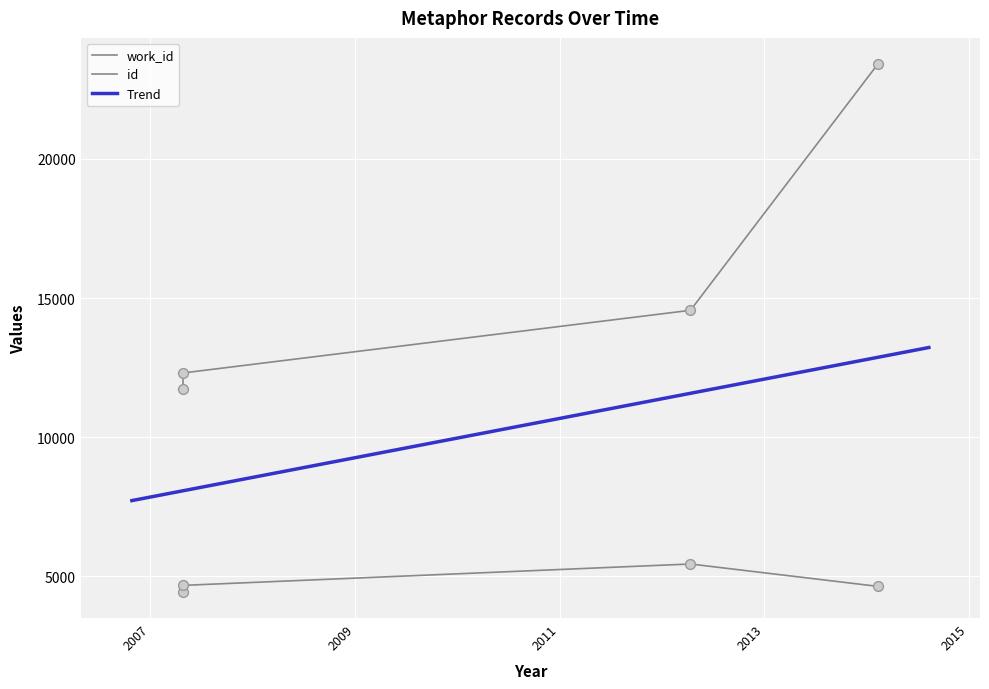

Which series contains the highest Y value?

id